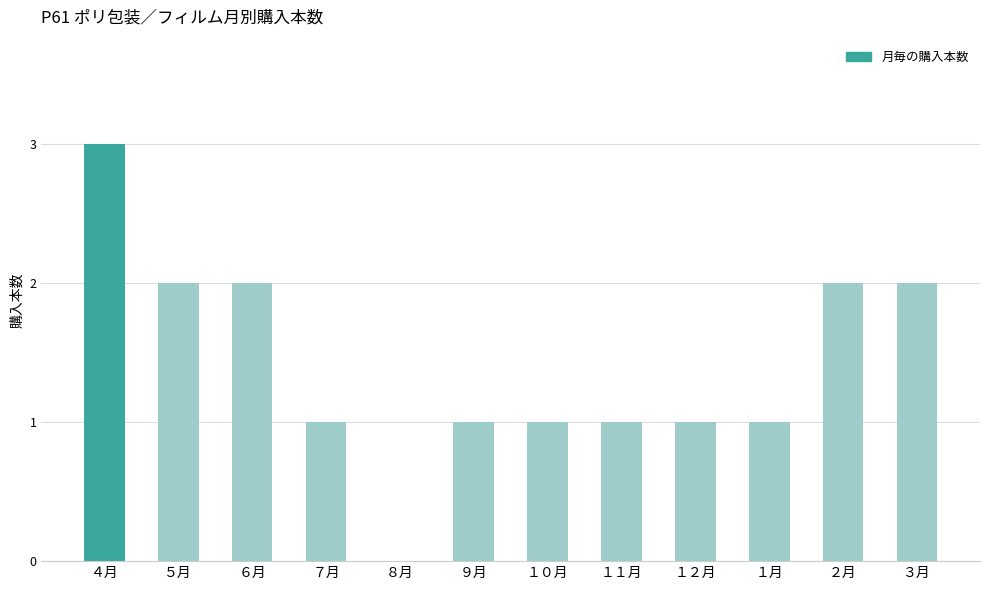

What is the approximate value at ４月?

3